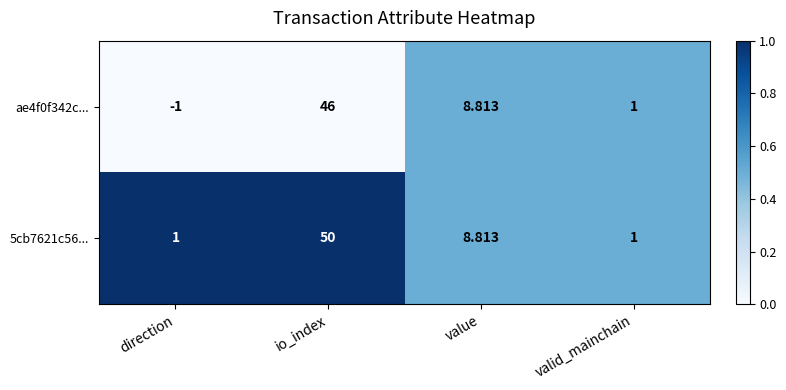

At which label is ae4f0f342c... closest to 22?

value